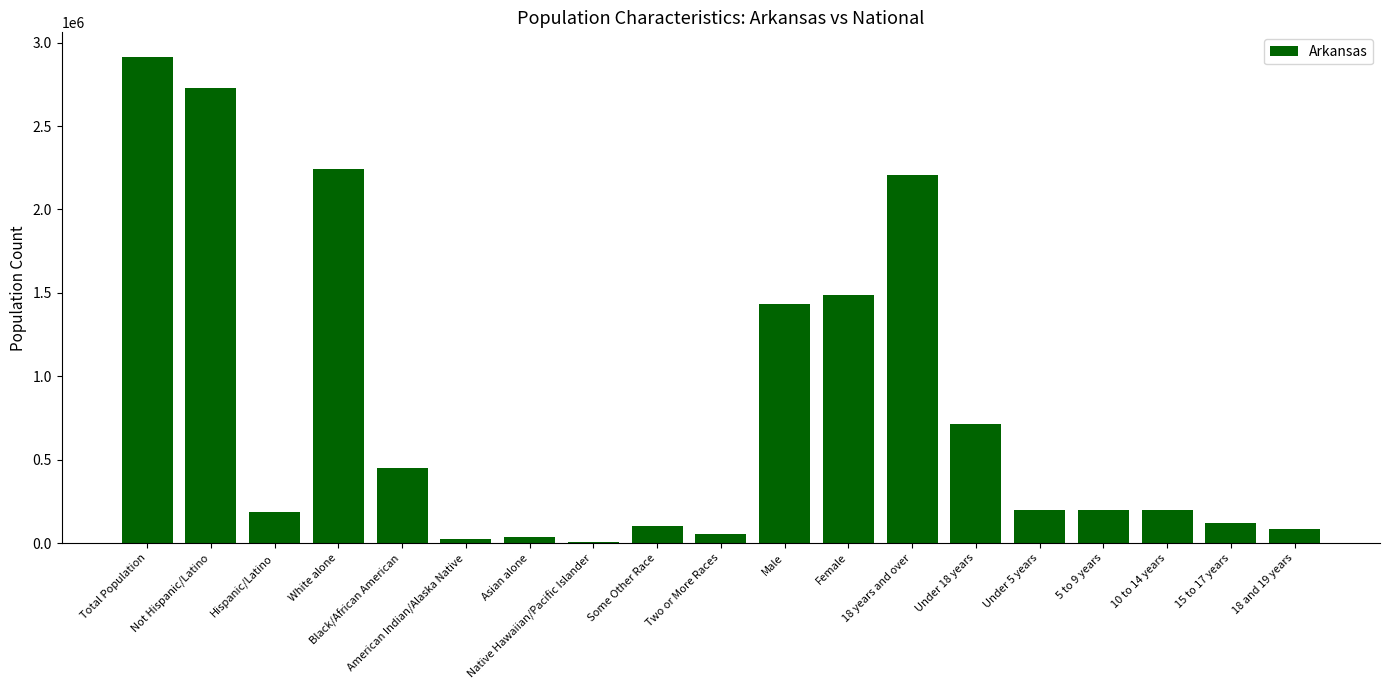

True or false: the data shows 84455 at 18 and 19 years.

True